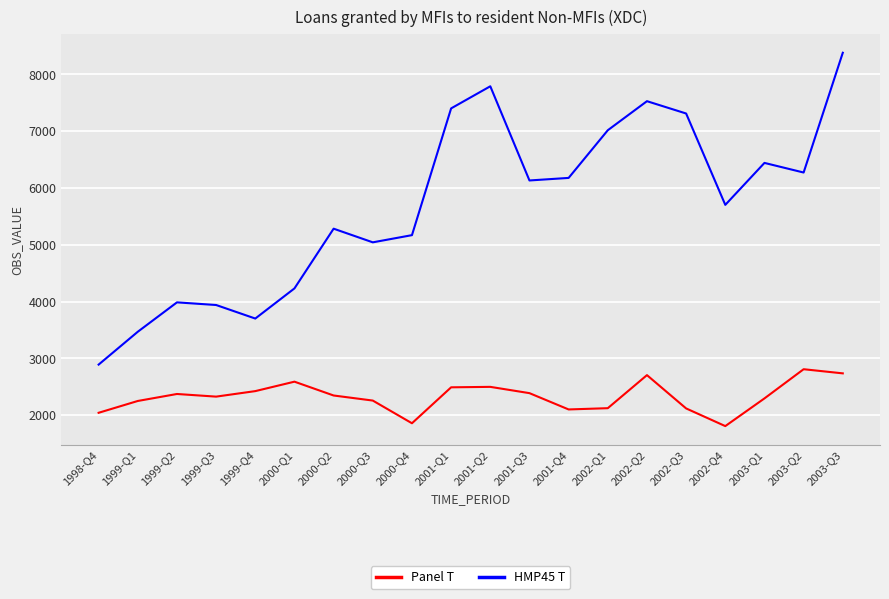

True or false: Panel T and HMP45 T cross at least once.

False